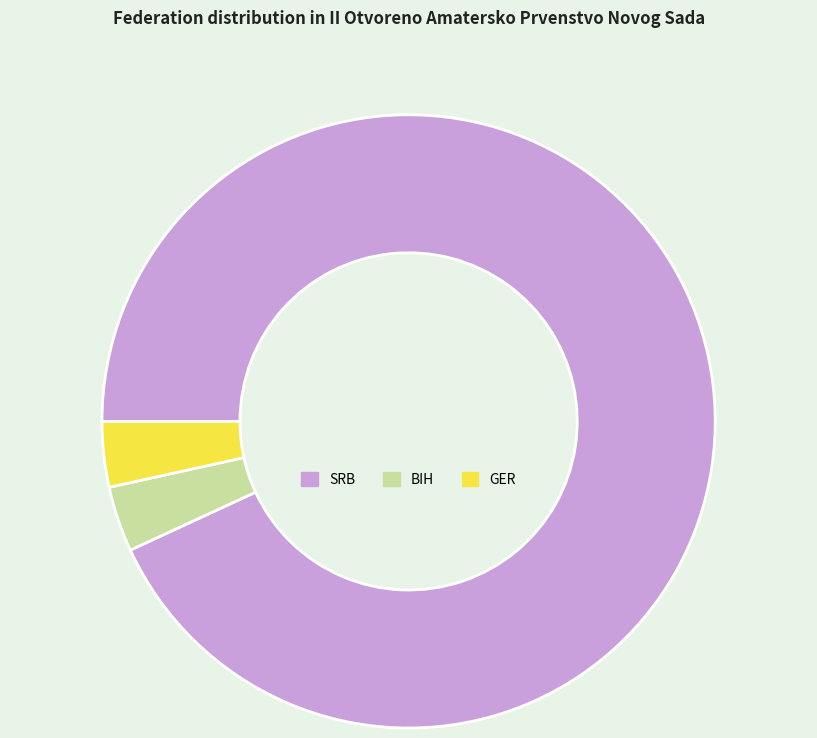

How many slices are in this pie chart?

3